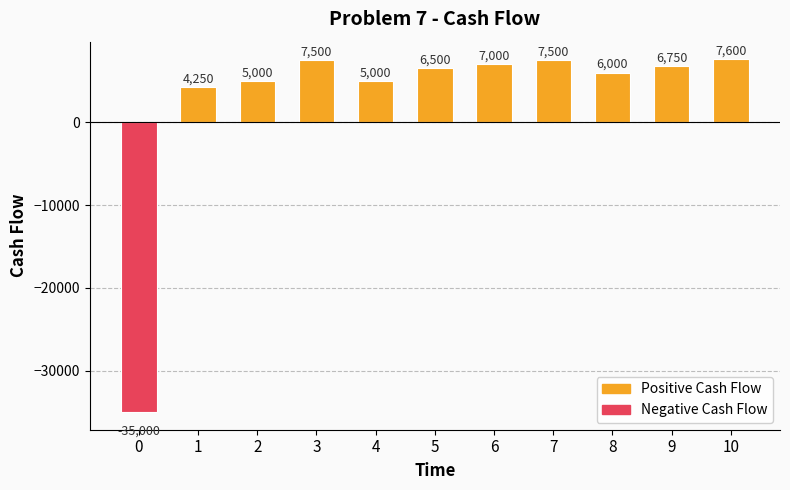

What is the sum of the values at 0 and 9?

-28250